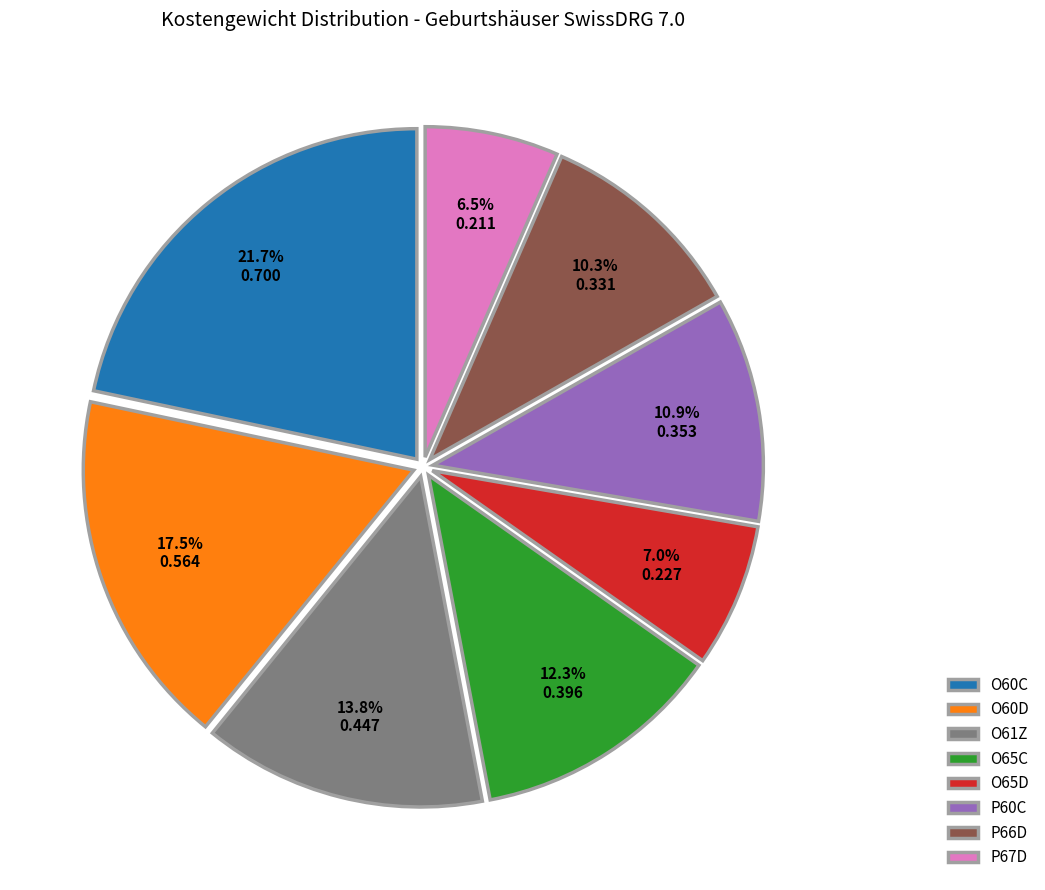

How many segments does this pie chart have?

8